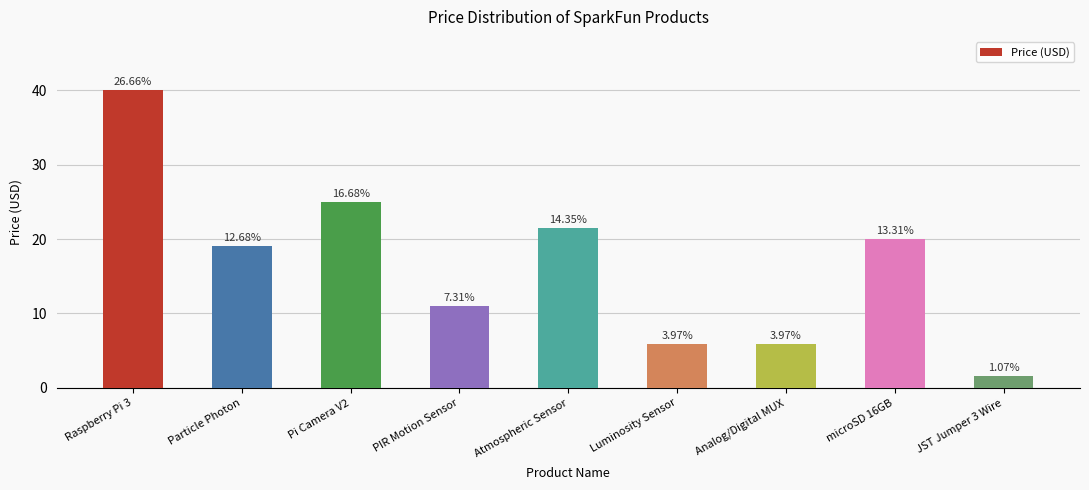

At which label is the value closest to 20?

microSD 16GB